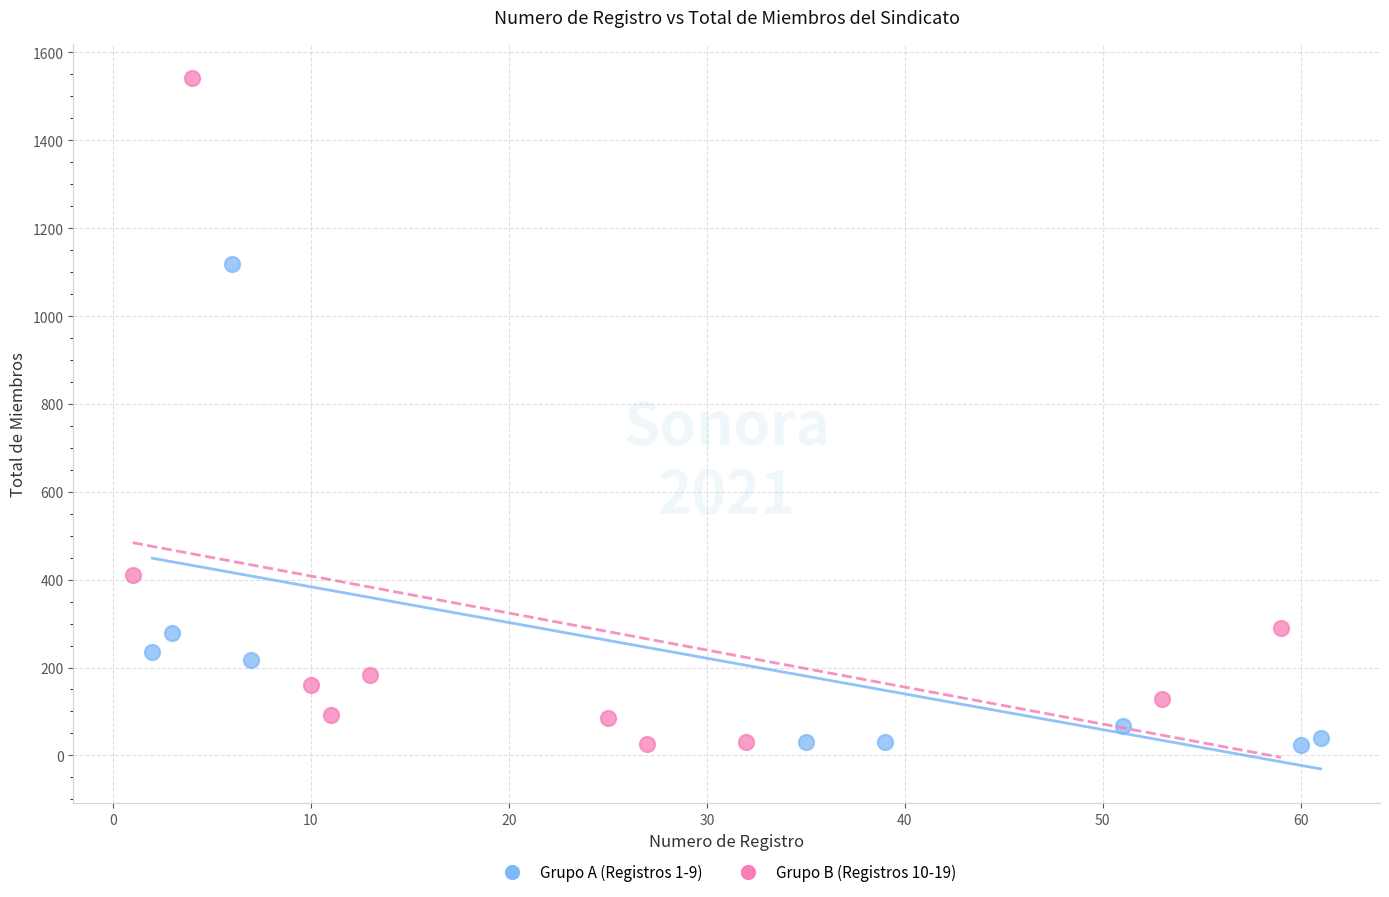

Which series reaches the maximum Y coordinate?

Grupo B (Registros 10-19)